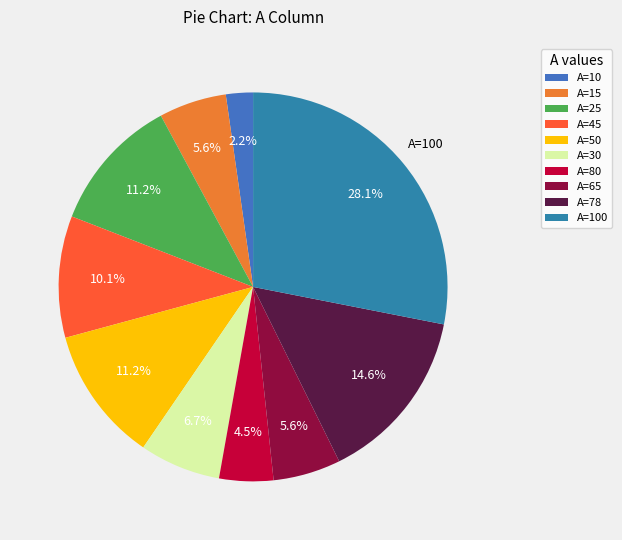

Count the number of slices in the pie.

10